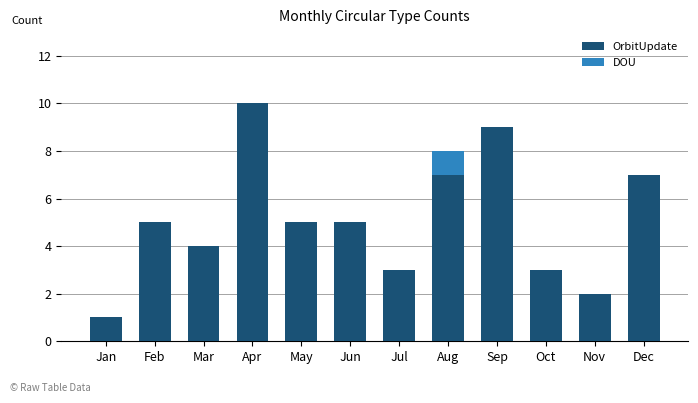

What is the total value across all series at Jun?

5